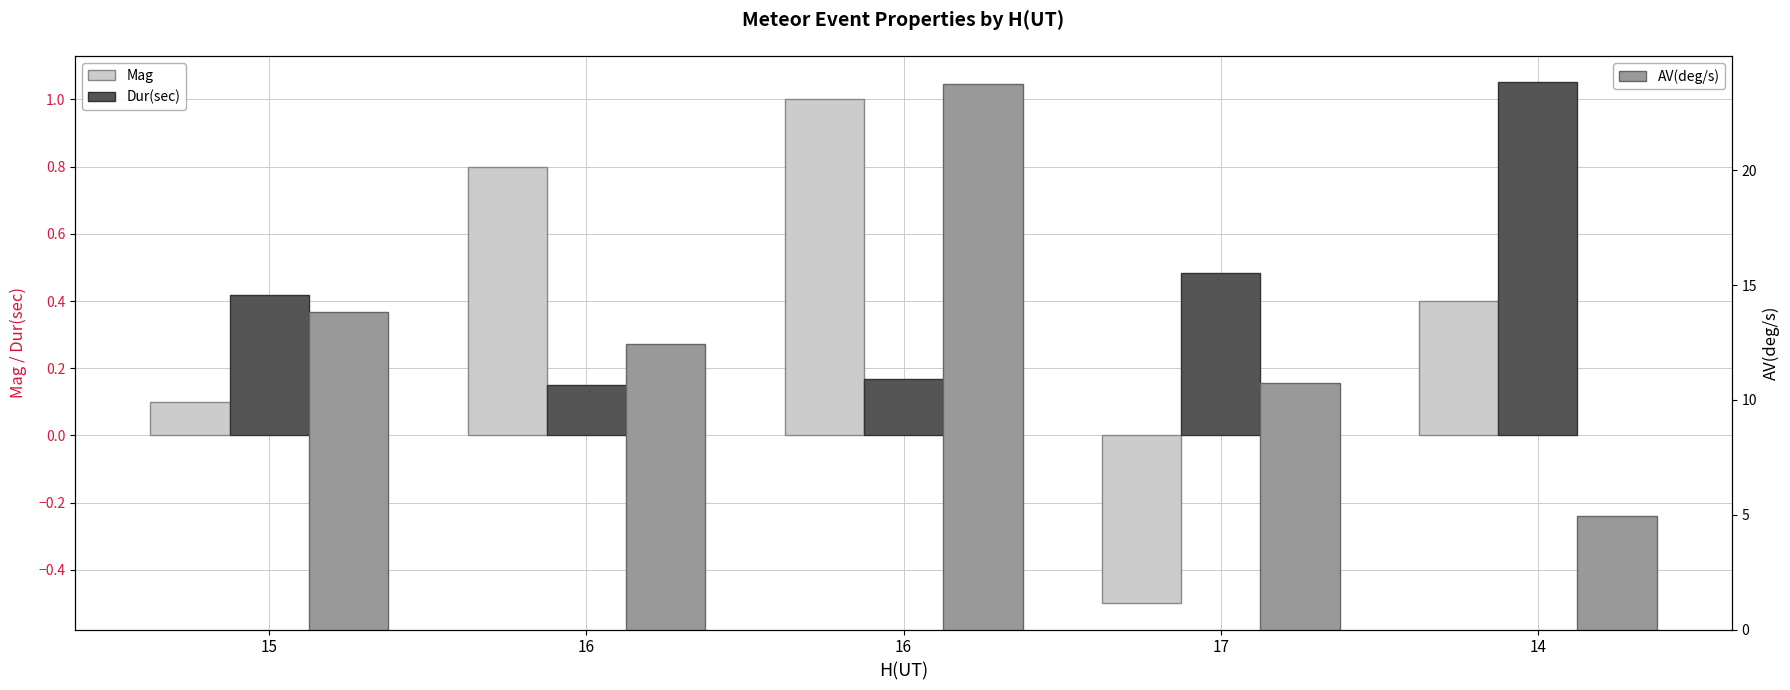

What are all the series names shown in the legend?

Mag, Dur(sec), AV(deg/s)